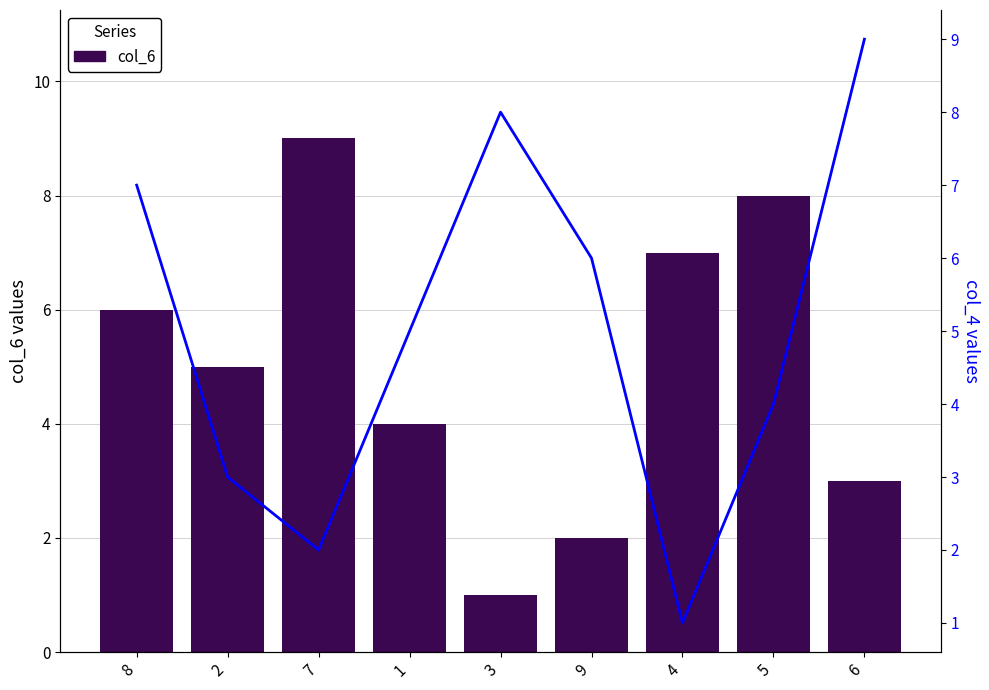

What is the smallest value displayed?

1